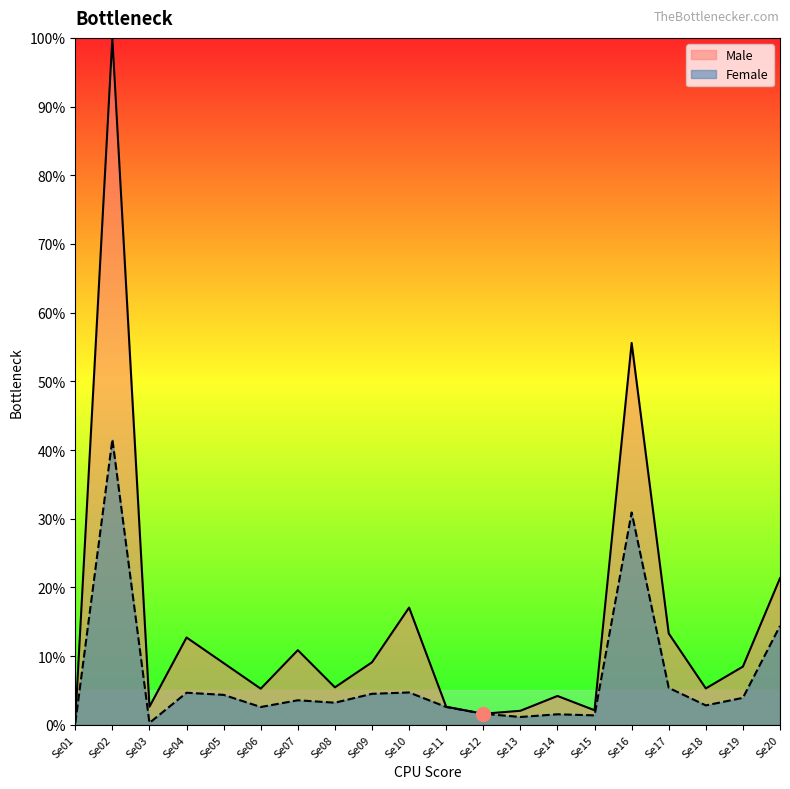

What is the value of the Male point at the 5th from the left?

9.0